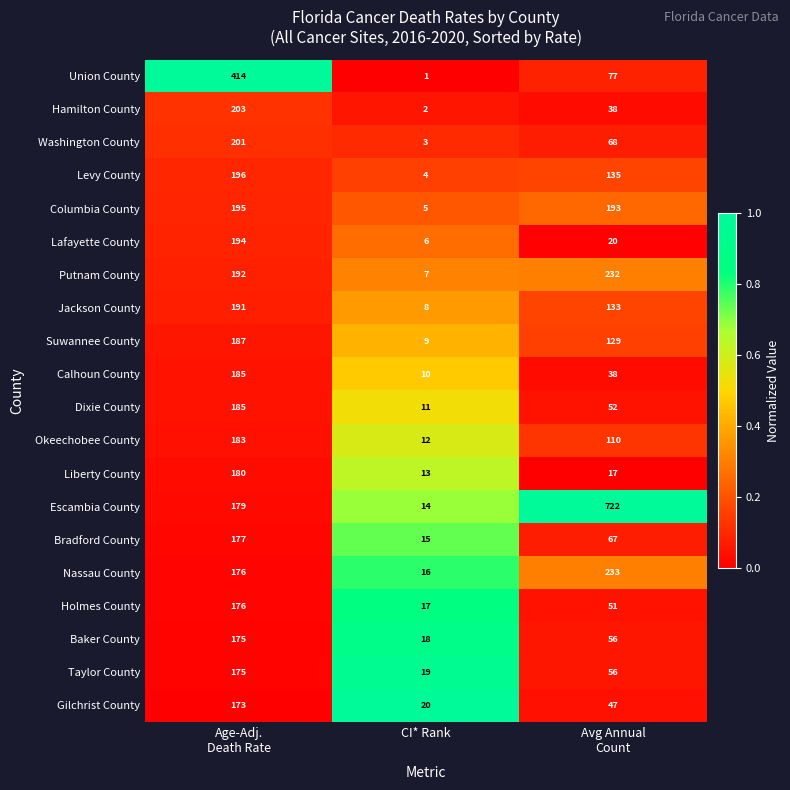

Is the value of Levy County at CI* Rank greater than the value of Escambia County at CI* Rank?

No